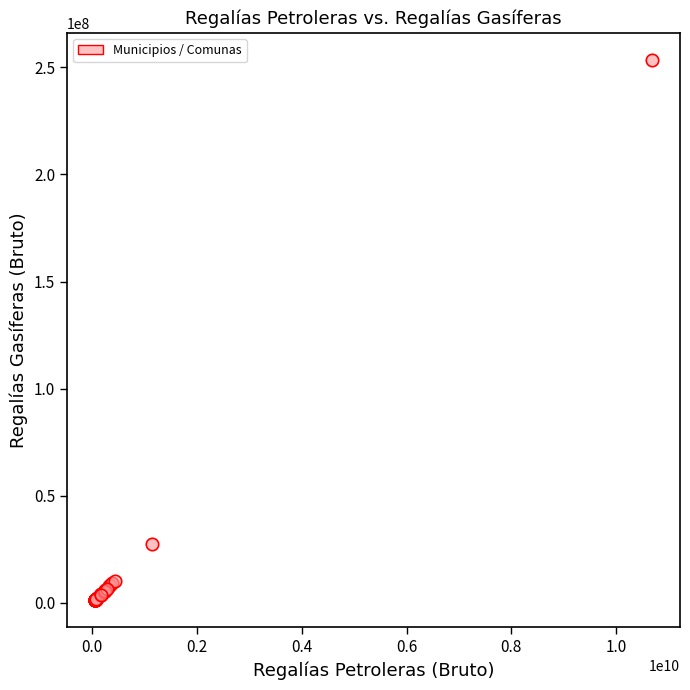

What Y value in the scatter plot is closest to 127386228?

27284193.0